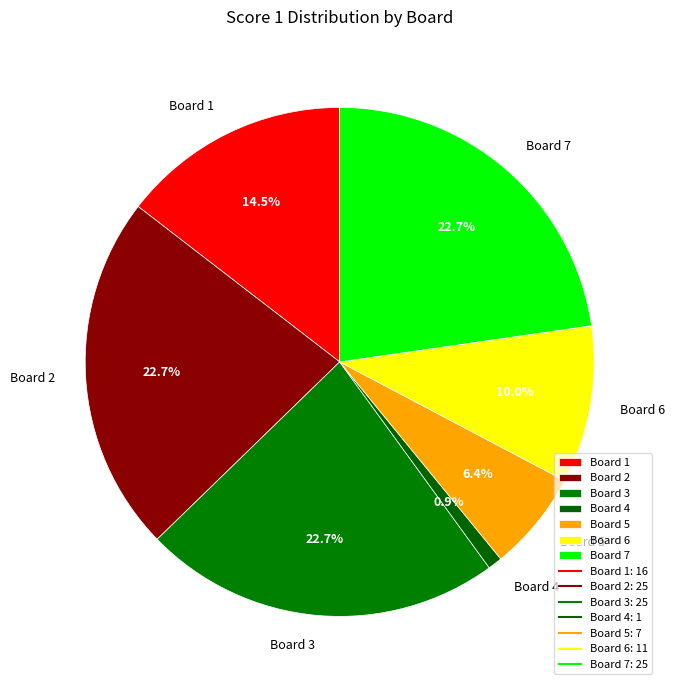

To the nearest percent, what portion does Board 7 represent?

23%